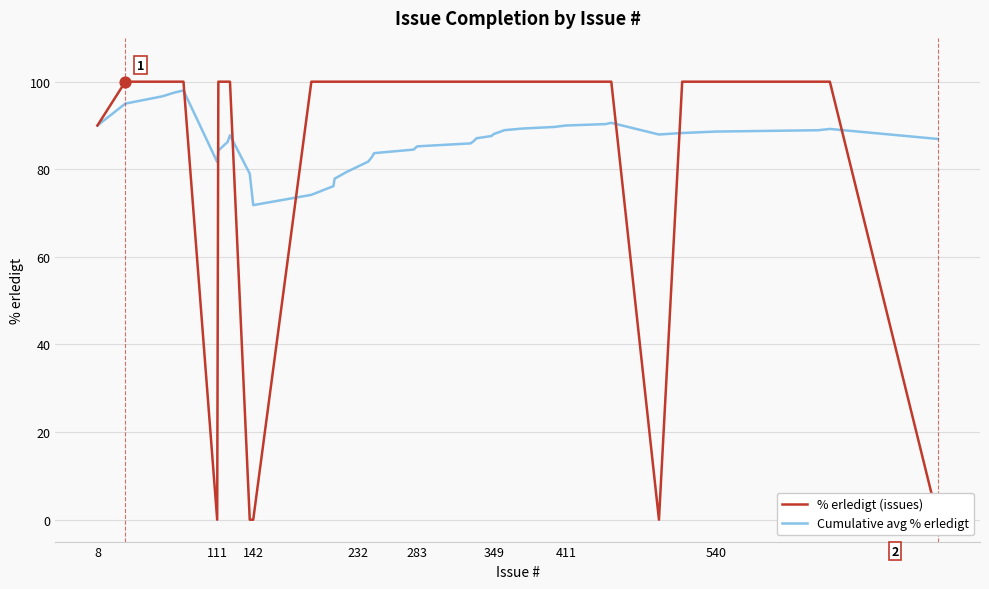

Which series has the largest total across all categories?

% erledigt (issues)